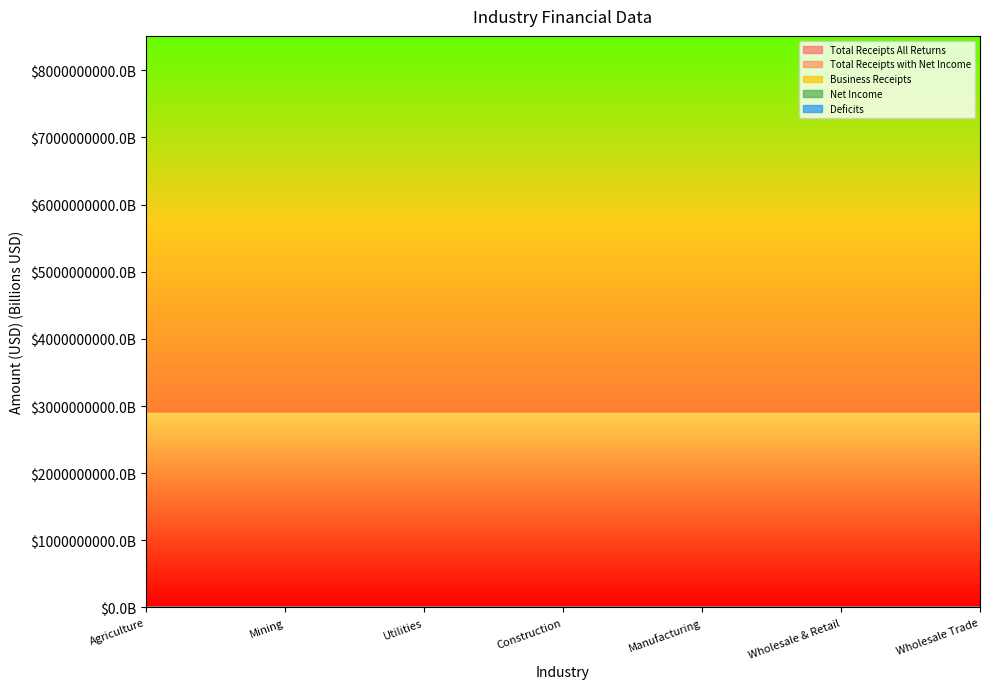

At Construction, list the series in order from smallest to largest.

Total Receipts All Returns, Total Receipts with Net Income, Business Receipts